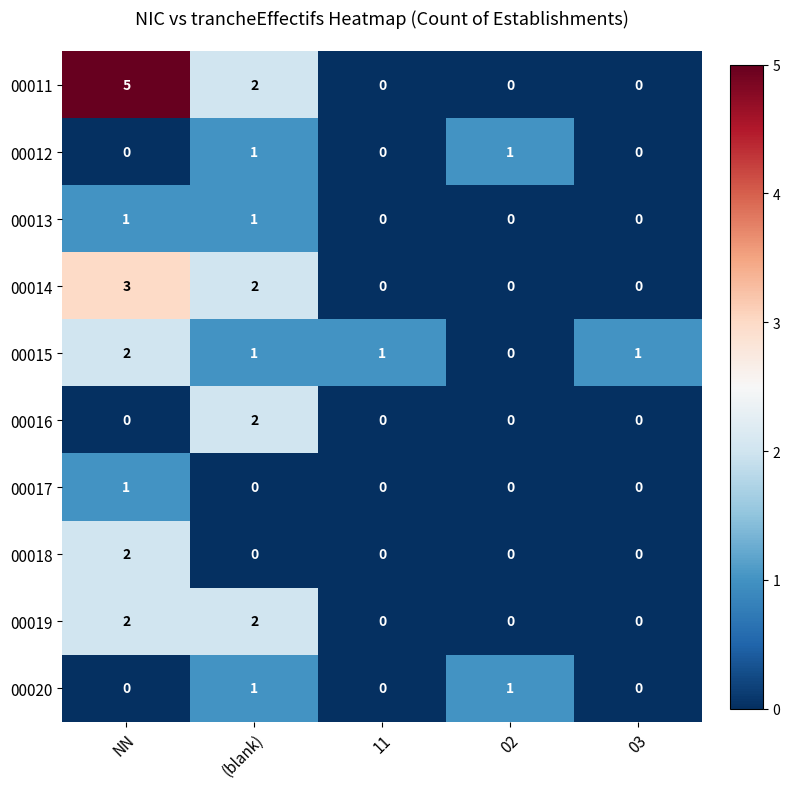

The value of 00020 at 02 is 1. True or false?

True